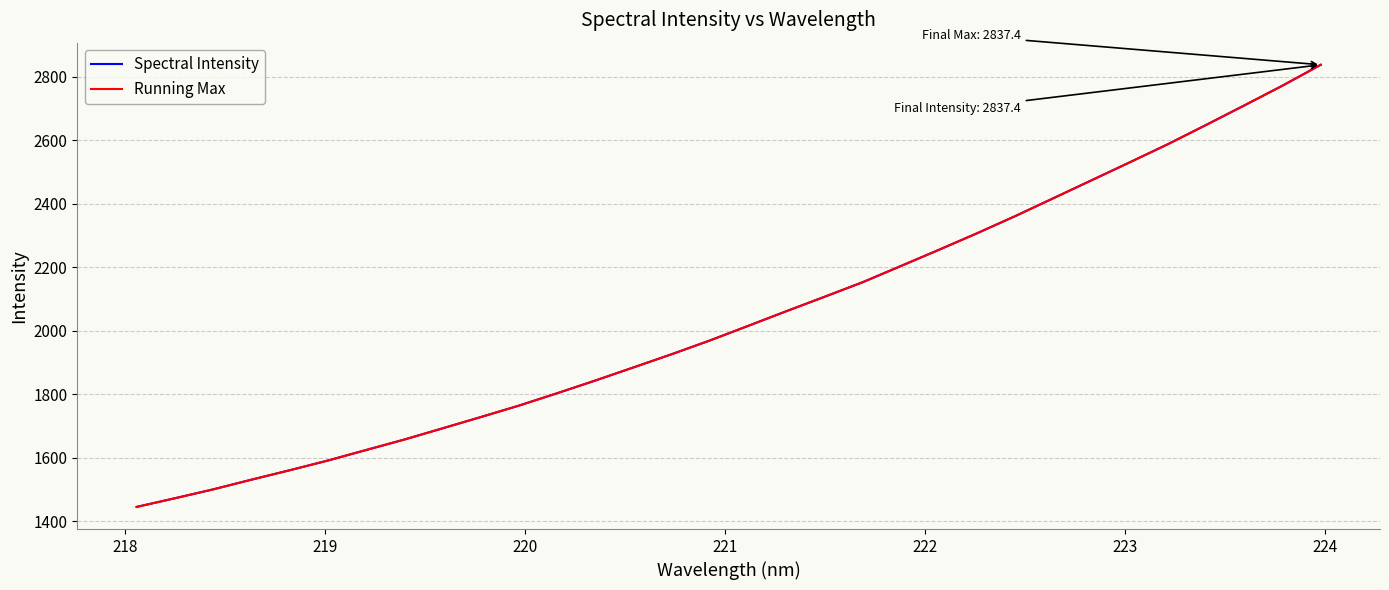

Does the chart have visible grid lines?

Yes